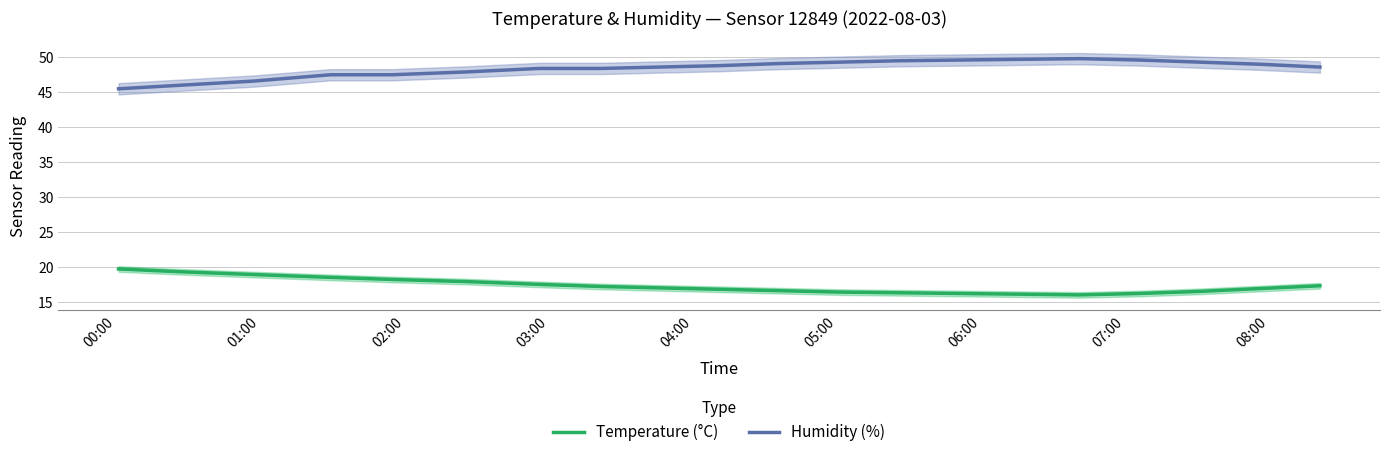

In Temperature (°C), how many points are lower than both neighbors (excluding endpoints)?

1